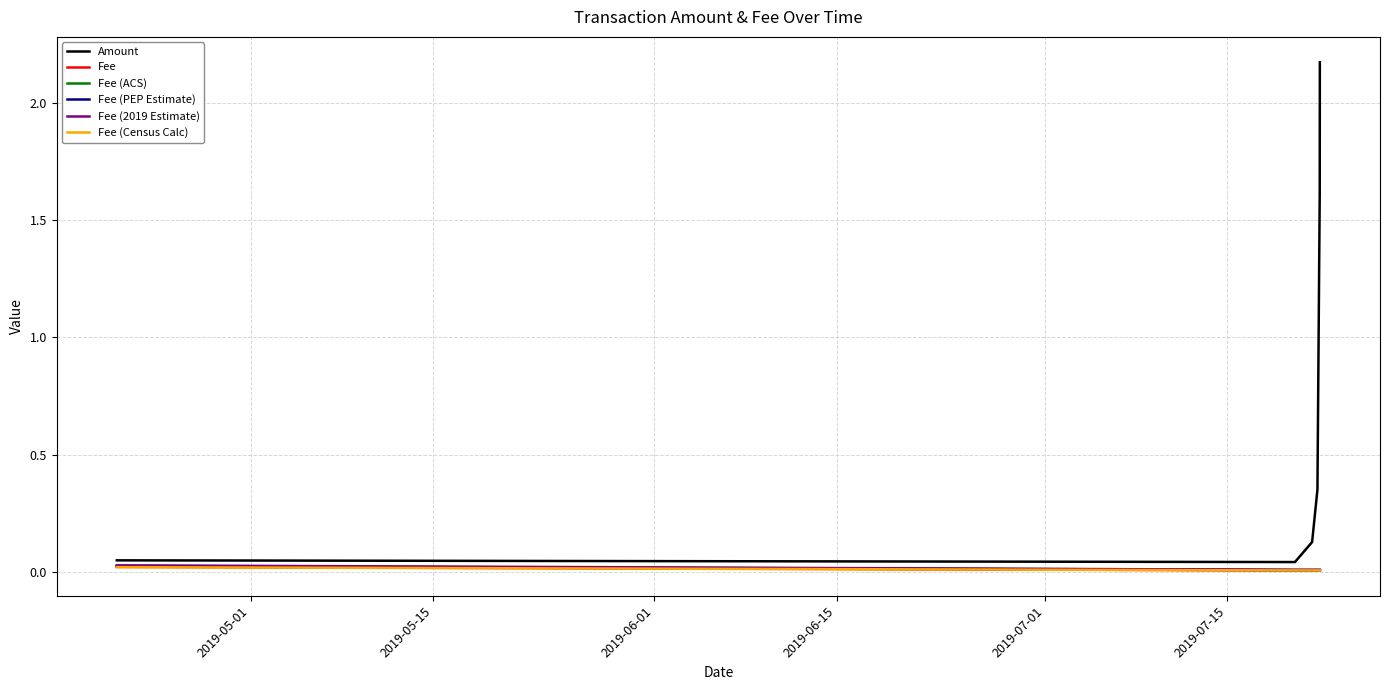

Which series has the largest total across all categories?

Amount